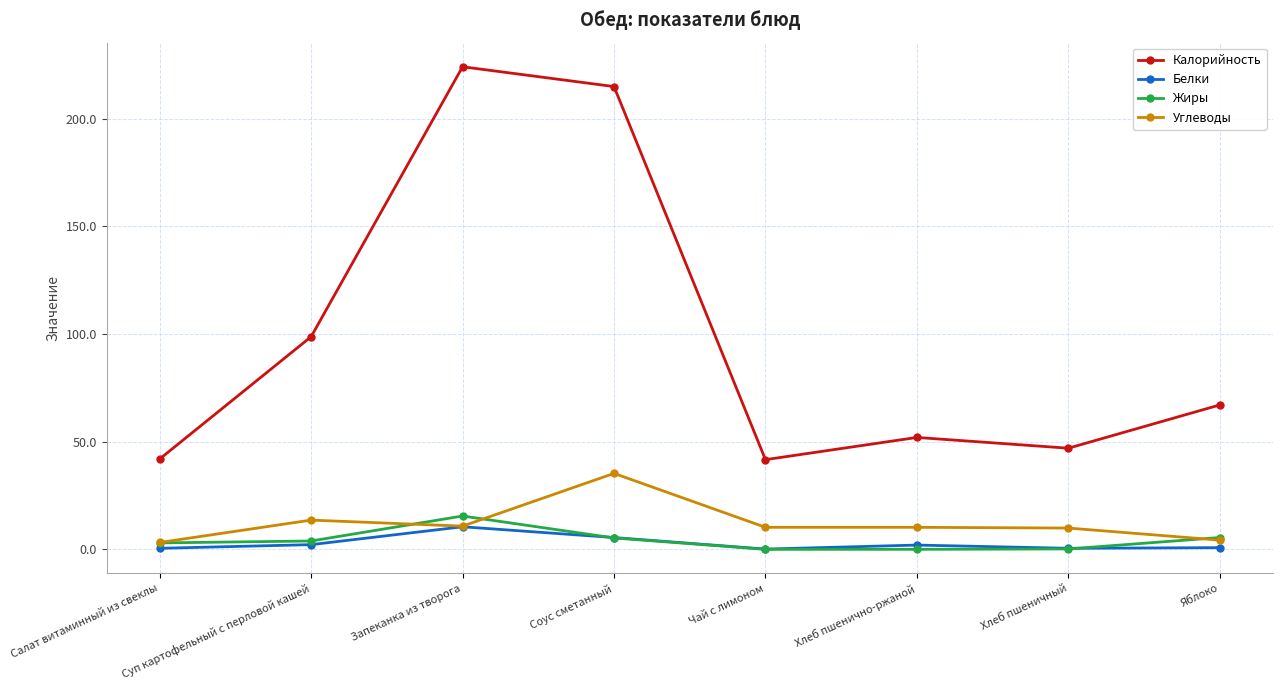

How many values in the Калорийность series are below 67?

4